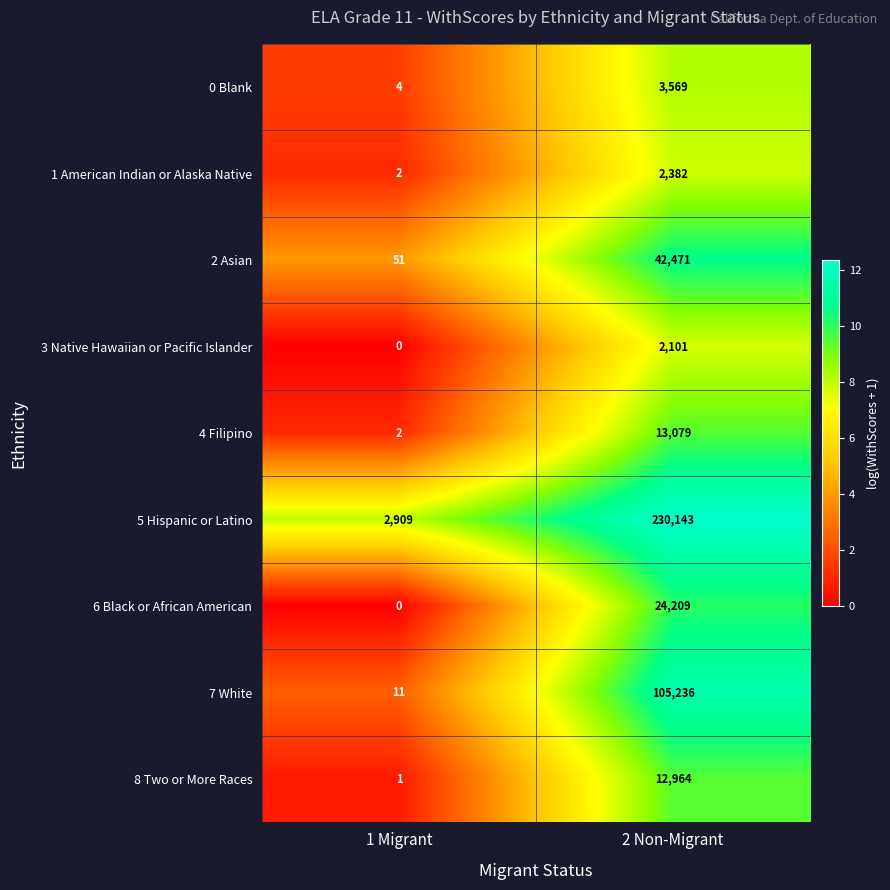

True or false: 4 Filipino has a value of 3 at 1 Migrant.

False